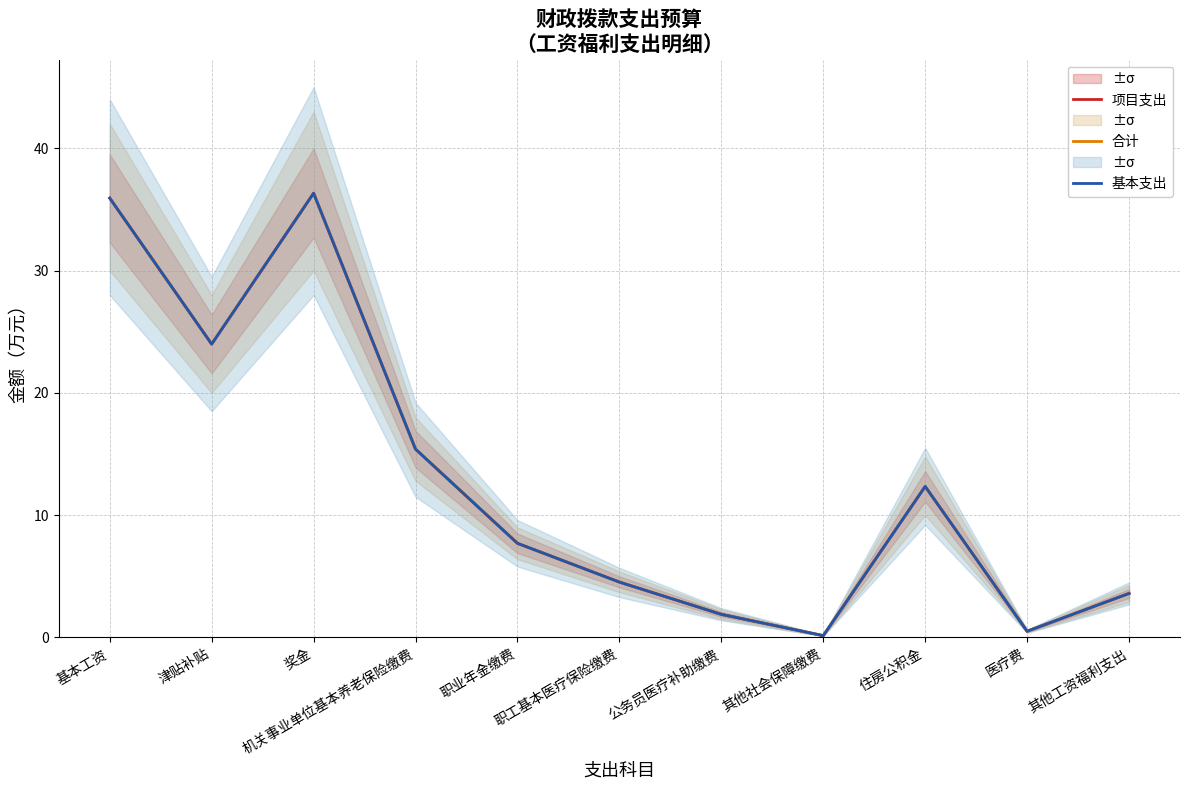

How many values in the 基本支出 series exceed 7?

6